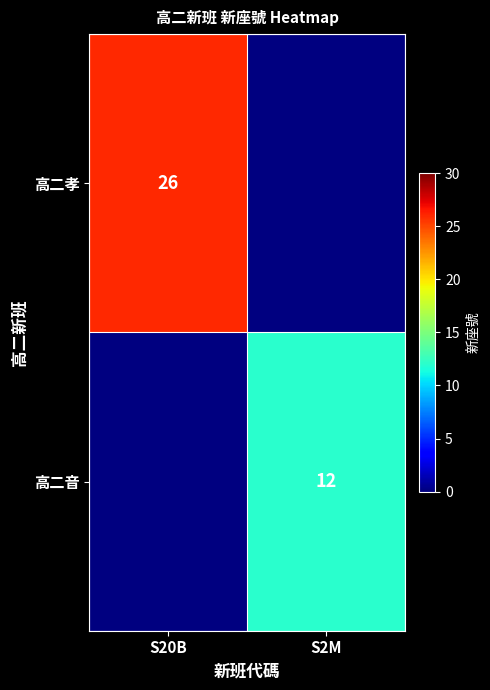

The value of 高二音 at S2M is 12. True or false?

True